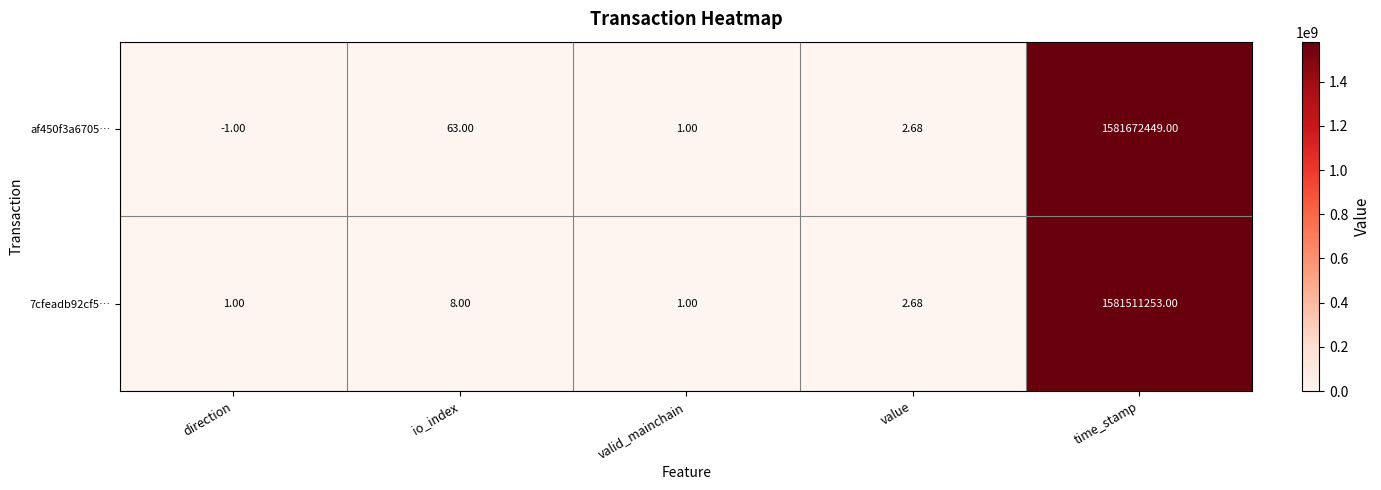

Where is af450f3a6705… nearest to the value 790836224?

io_index